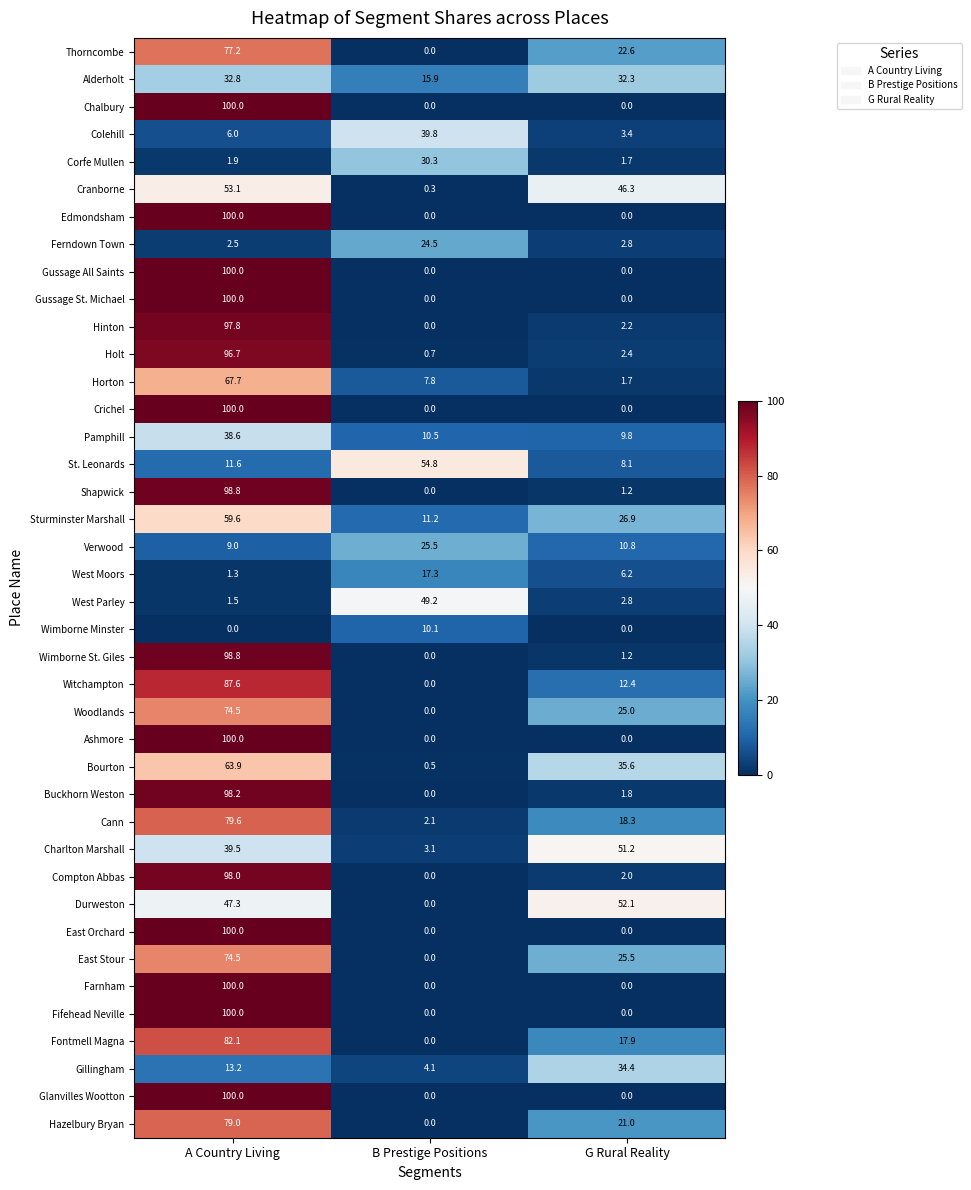

How many values in East Stour are above zero?

2